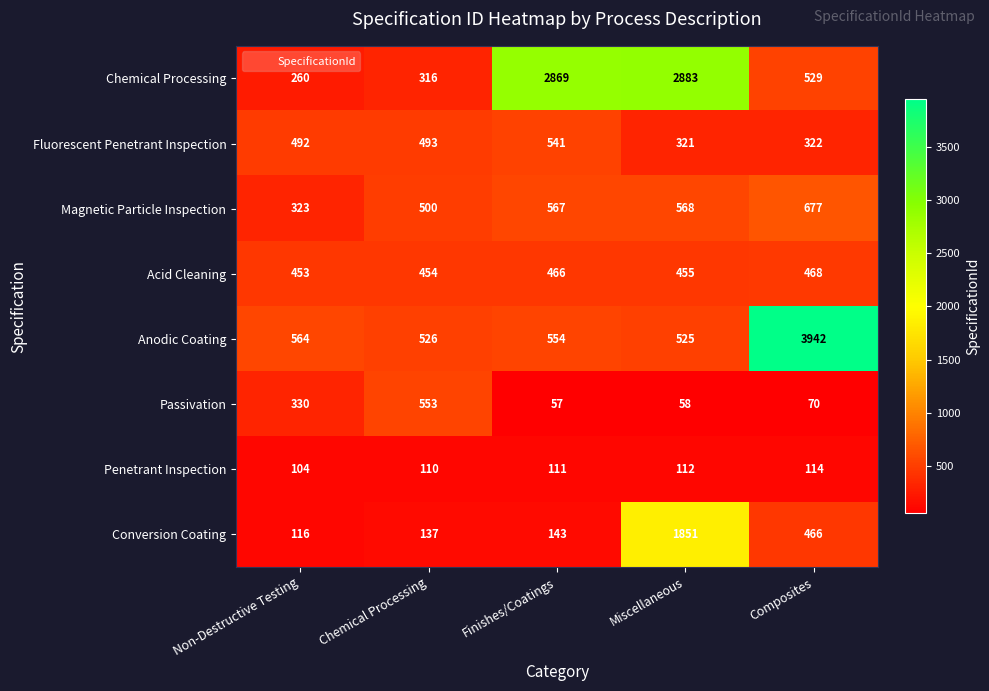

The value of Chemical Processing at Non-Destructive Testing is 260. True or false?

True